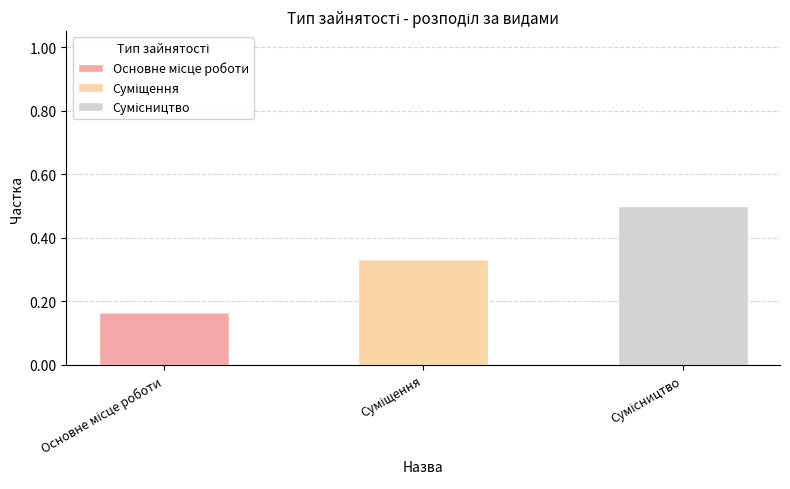

Is it true that Основне місце роботи equals 0.0 at Суміщення?

True